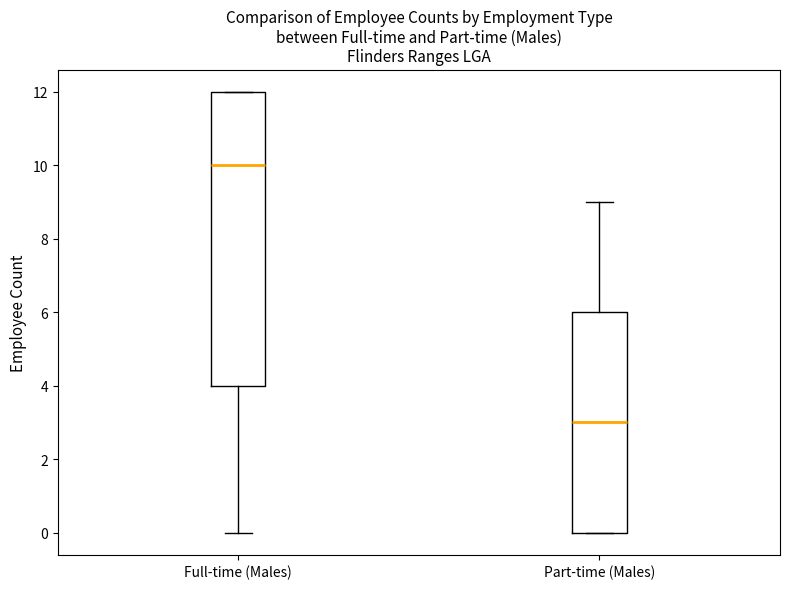

Where is the upper edge of the box for Part-time (Males) on the y-axis? The values are not printed on the chart, so give them approximately, as read against the axis.

6